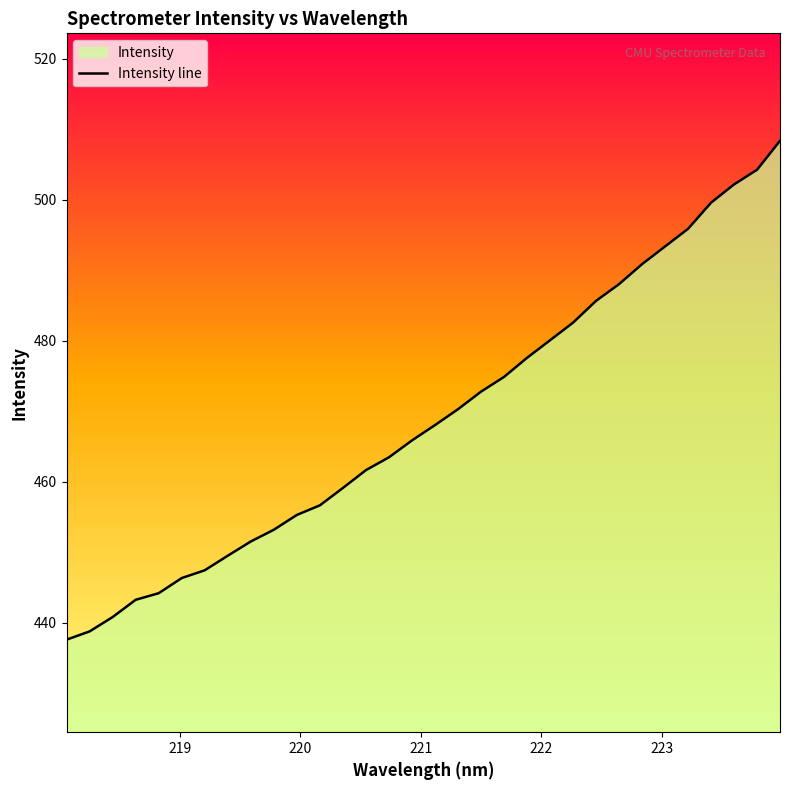

What is the difference between the maximum and minimum values?

70.8